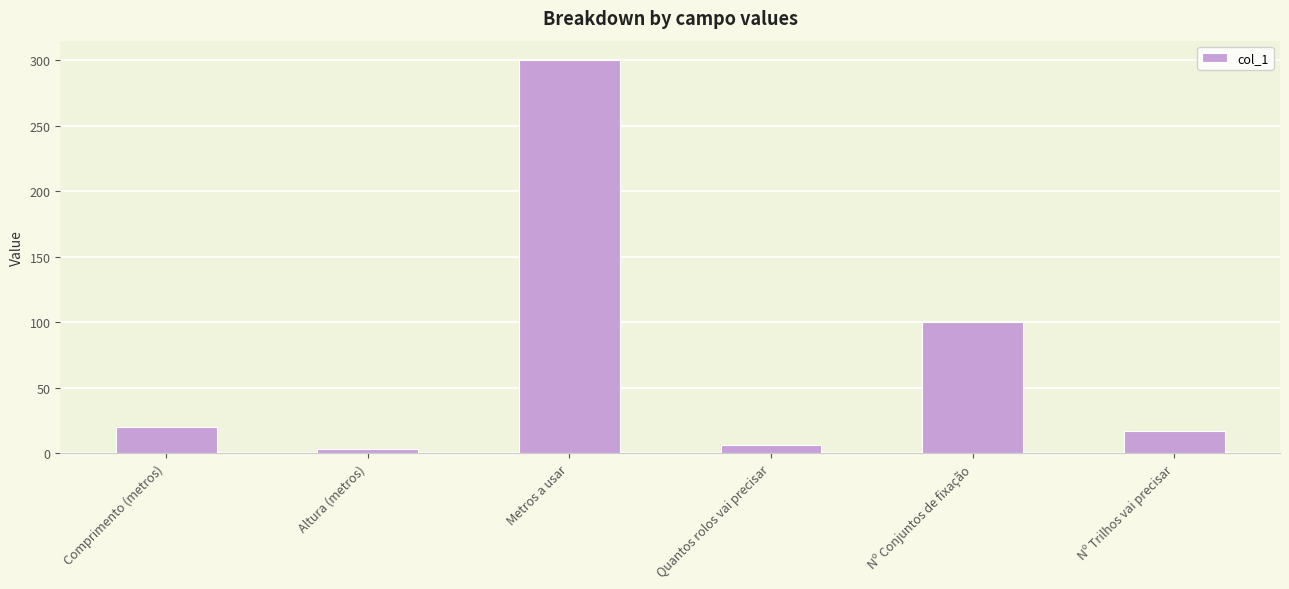

What is the difference between the second highest and minimum values?

97.0